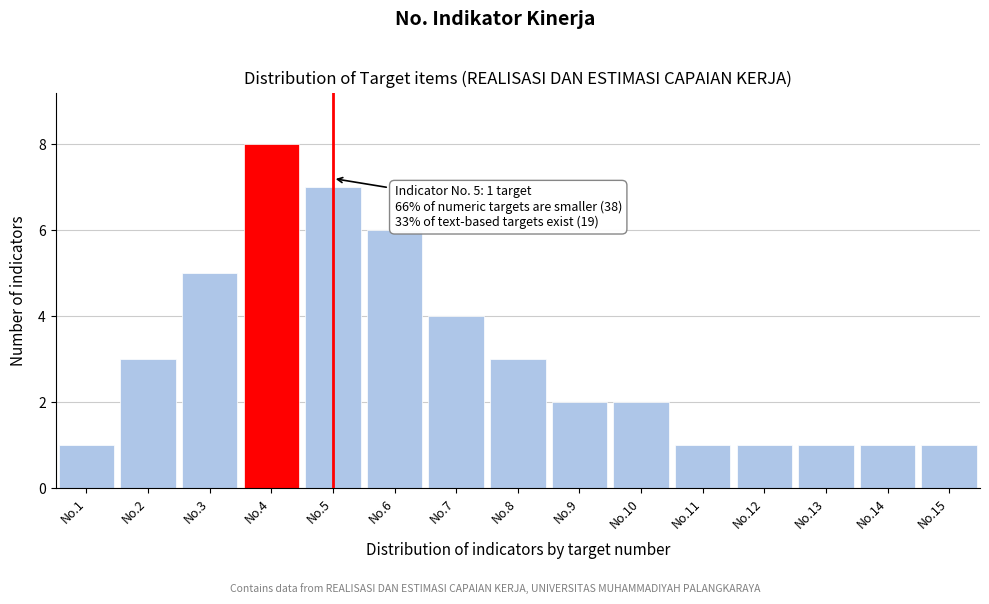

Reading left to right, list all the values displayed in this chart.

No.1=1	No.2=3	No.3=5	No.4=8	No.5=7	No.6=6	No.7=4	No.8=3	No.9=2	No.10=2	No.11=1	No.12=1	No.13=1	No.14=1	No.15=1